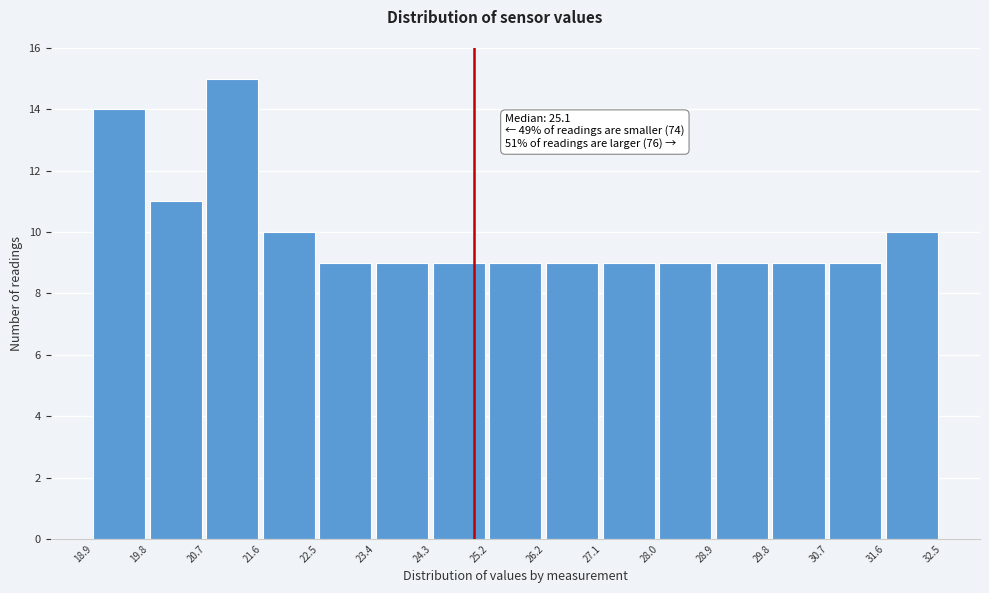

Over which range of the x-axis is the bar tallest?

20.7 to 21.6